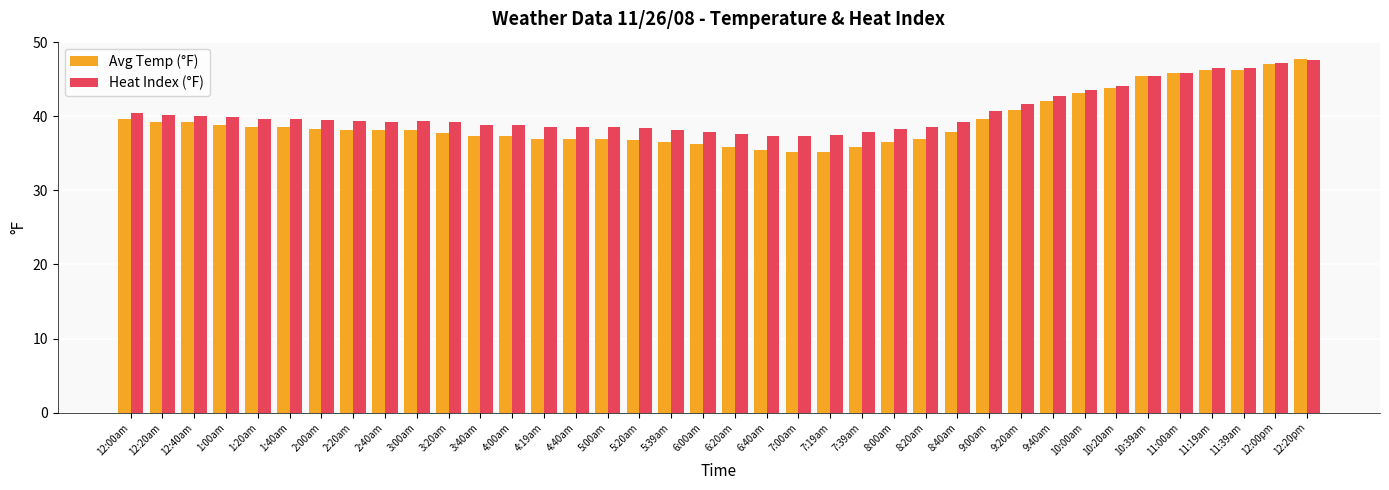

What is the difference between the Heat Index (°F) values at 7:00am and 6:20am?

0.3